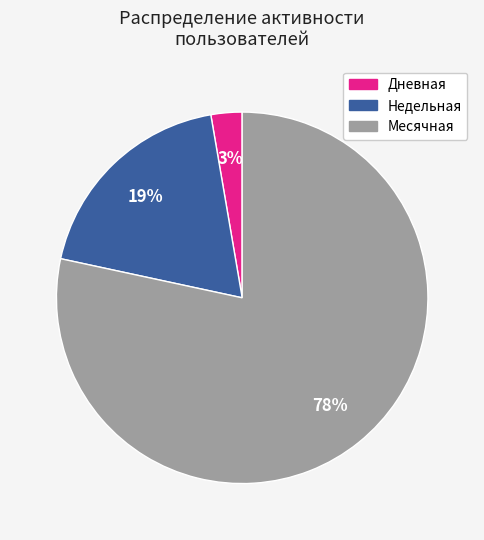

Does any single category account for the majority?

Yes